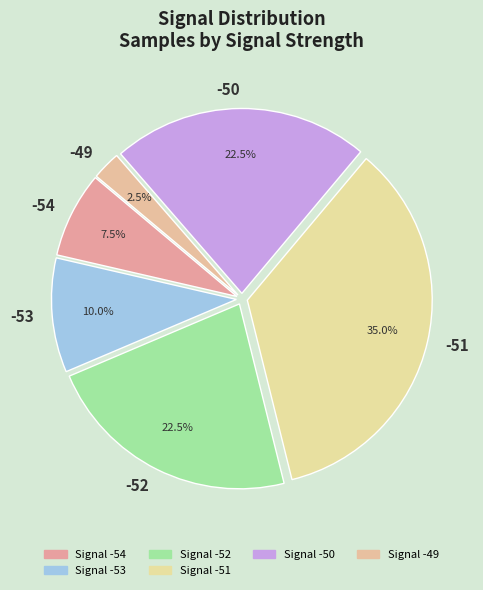

How many segments does this pie chart have?

6